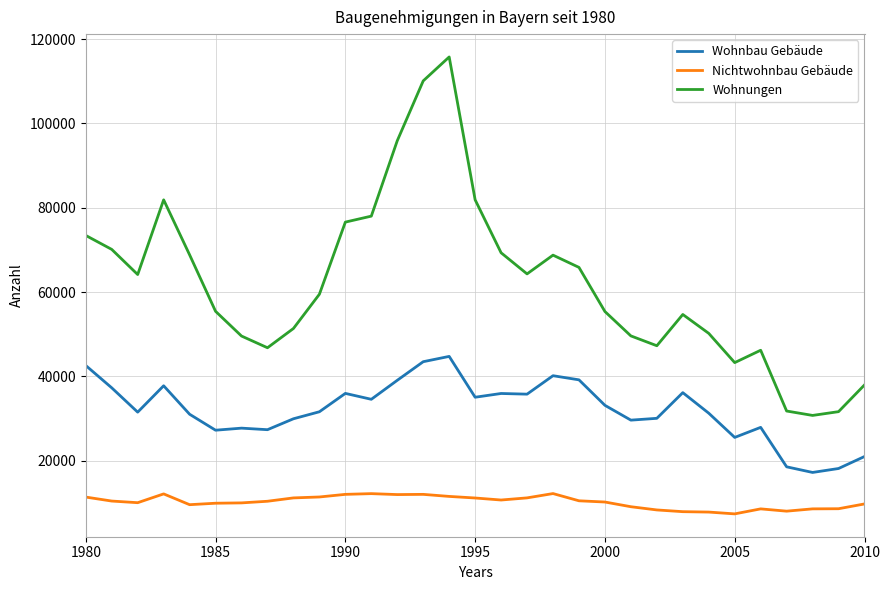

How many distinct data groups are displayed?

3